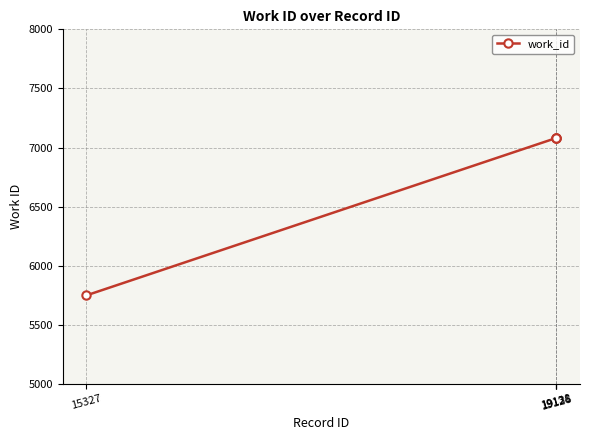

True or false: there are more than 2 points higher than both neighbors.

False